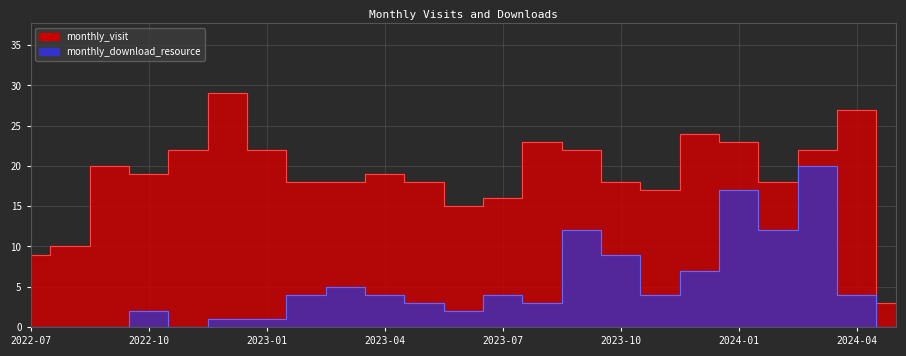

Reading left to right, extract all data points from this chart.

monthly_visit: 9	10	20	19	22	29	22	18	18	19	18	15	16	23	22	18	17	24	23	18	22	27	3
monthly_download_resource: 0	0	0	2	0	1	1	4	5	4	3	2	4	3	12	9	4	7	17	12	20	4	0